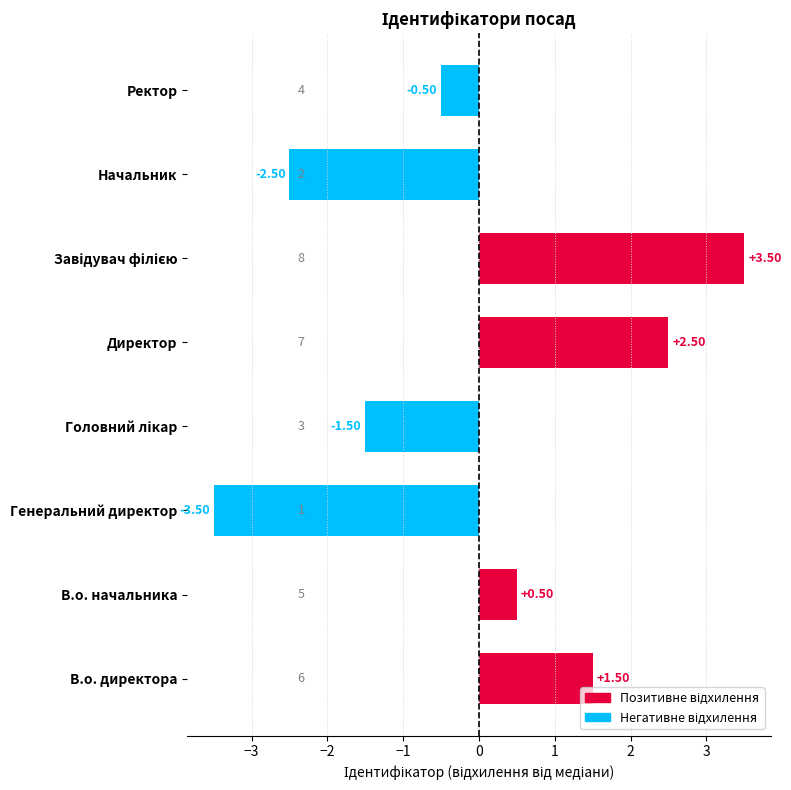

What is the difference between the values at В.о. начальника and Генеральний директор?

4.0